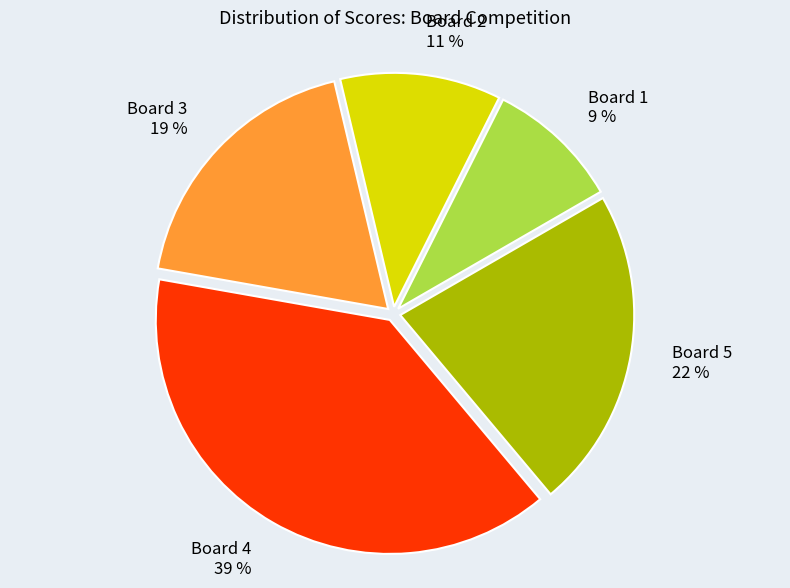

Is there any slice that represents more than half of the pie?

No